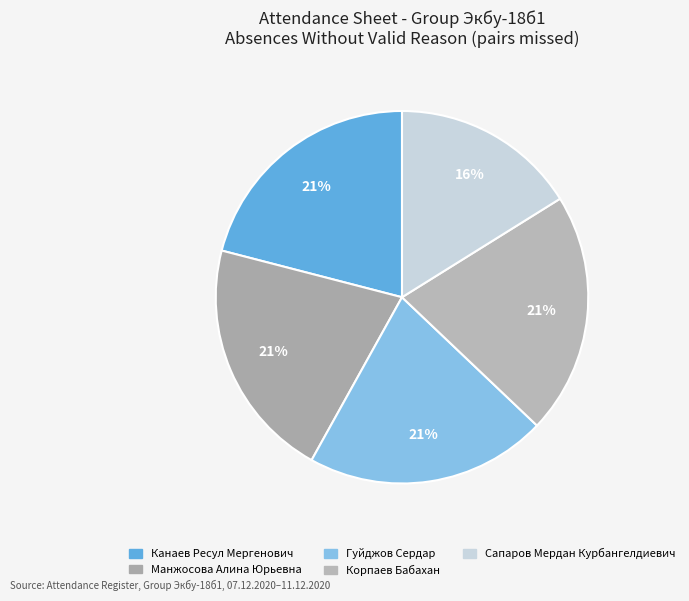

To the nearest percent, what is the difference between the Сапаров Мердан Курбангелдиевич and Гуйджов Сердар slice percentages?

5%